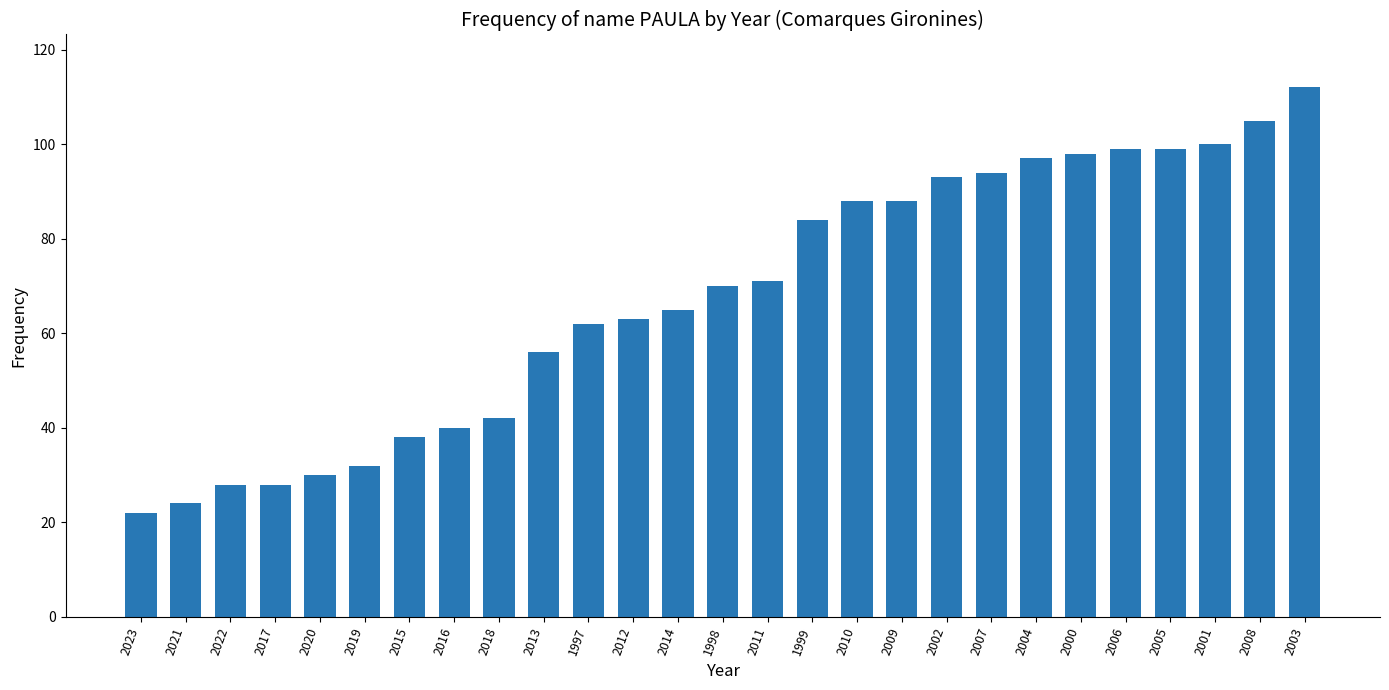

Which label corresponds to the largest value in the chart?

2003